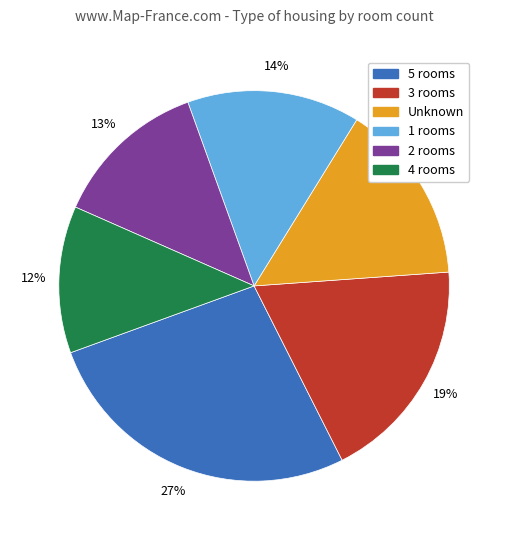

Is there any slice that represents more than half of the pie?

No